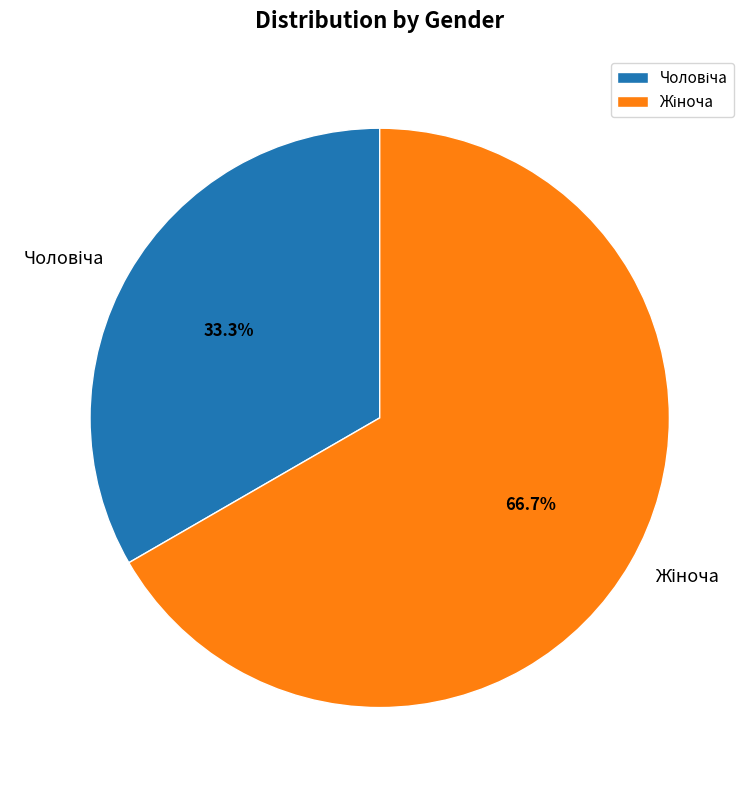

Does any single category account for the majority?

Yes